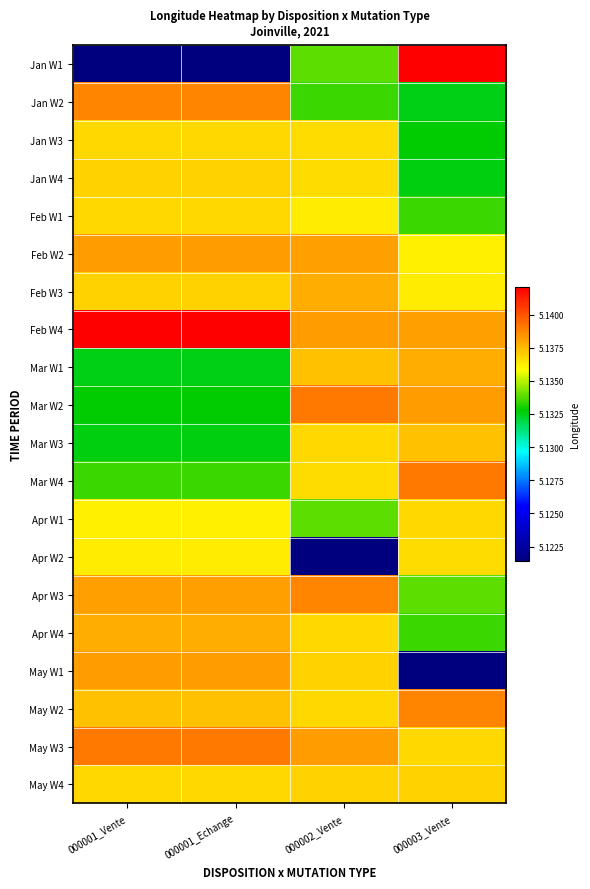

Which series has the widest spread of values?

Jan W1